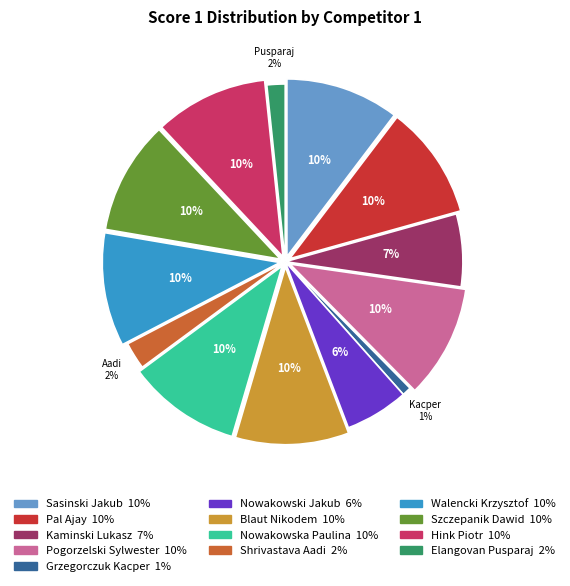

To the nearest percent, what portion does Grzegorczuk Kacper 1% represent?

1%